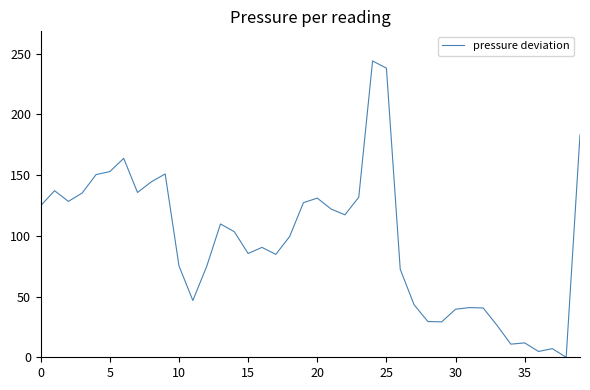

What is the difference between the second highest and minimum values?

238.1